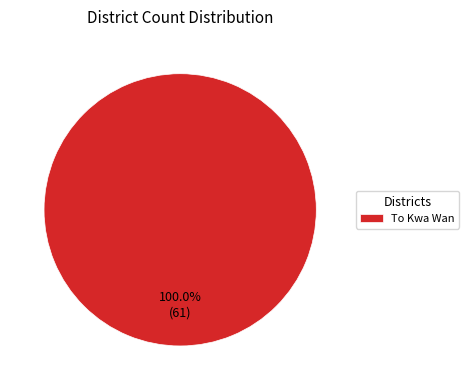

Rank the categories by value from lowest to highest.

To Kwa Wan